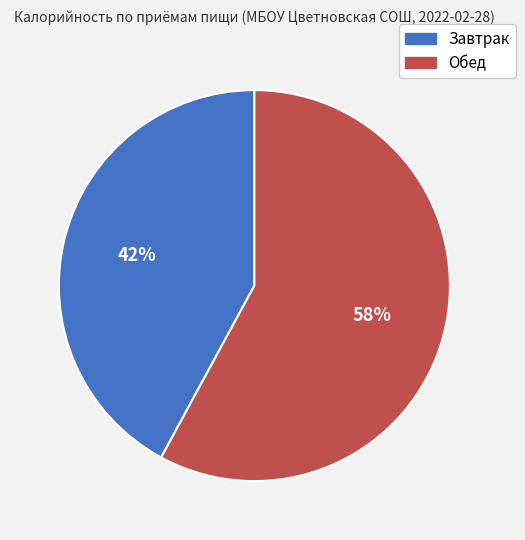

To the nearest percent, what is the average slice percentage?

50%